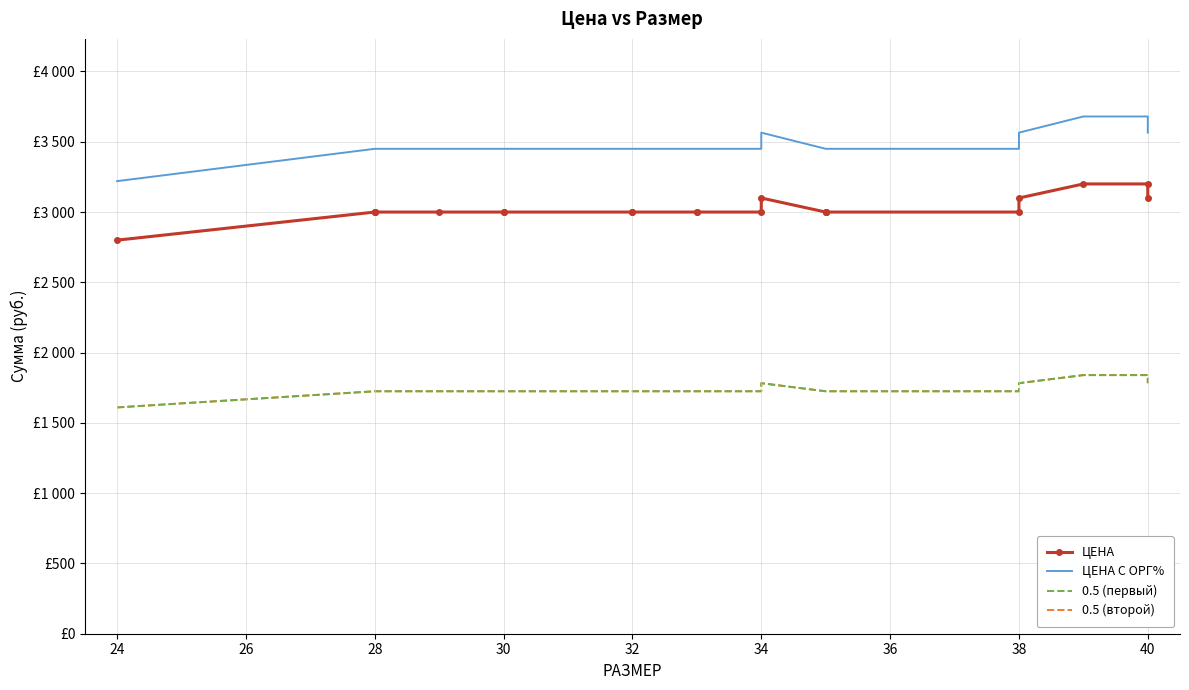

Which has a higher value, 32 or 38?

32